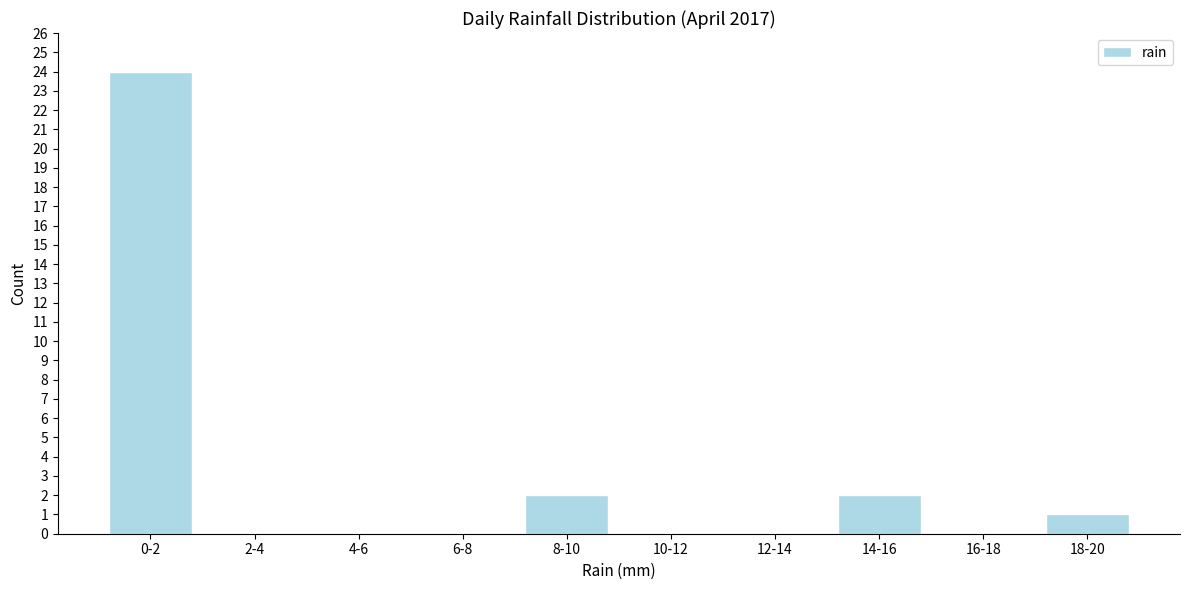

Reading right to left, what are all the values shown in this chart?

18-20=1	16-18=0	14-16=2	12-14=0	10-12=0	8-10=2	6-8=0	4-6=0	2-4=0	0-2=24